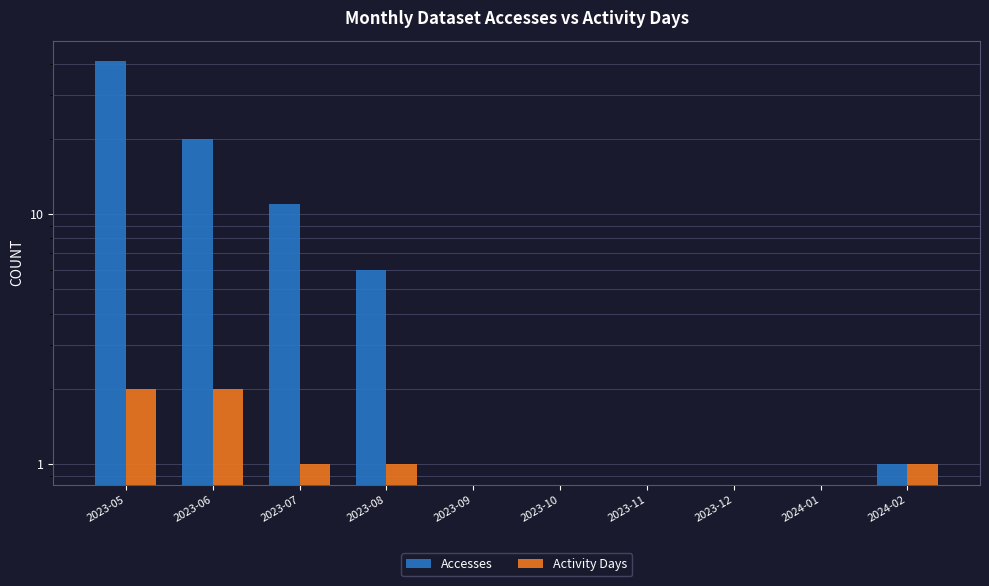

What is the difference between the highest and lowest values at 2023-08?

5